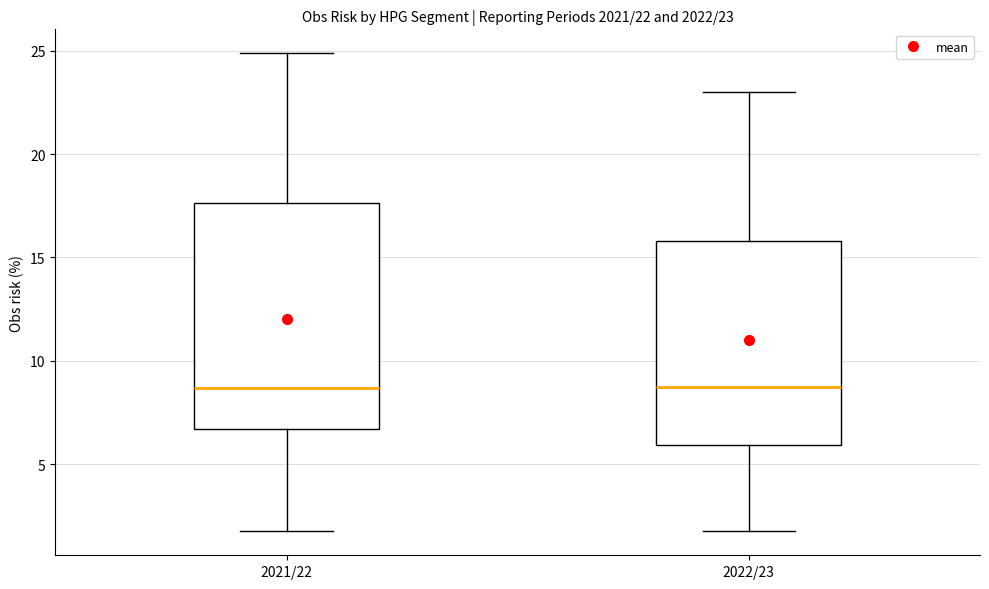

Which box is the tallest, from its lower edge to its upper edge?

2021/22